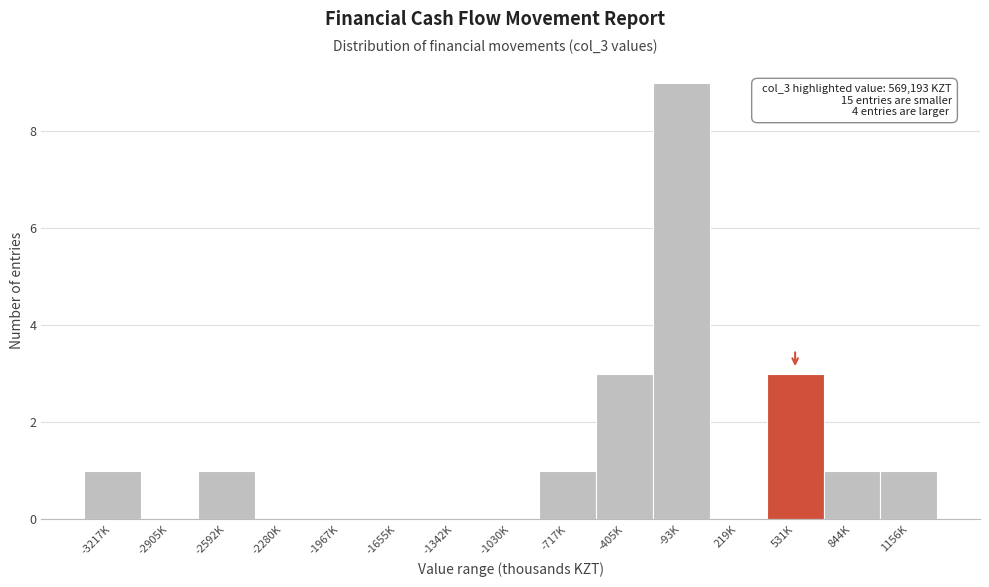

Reading left to right, transcribe all the data shown in this chart.

-3217K=1	-2905K=0	-2592K=1	-2280K=0	-1967K=0	-1655K=0	-1342K=0	-1030K=0	-717K=1	-405K=3	-93K=9	219K=0	531K=3	844K=1	1156K=1